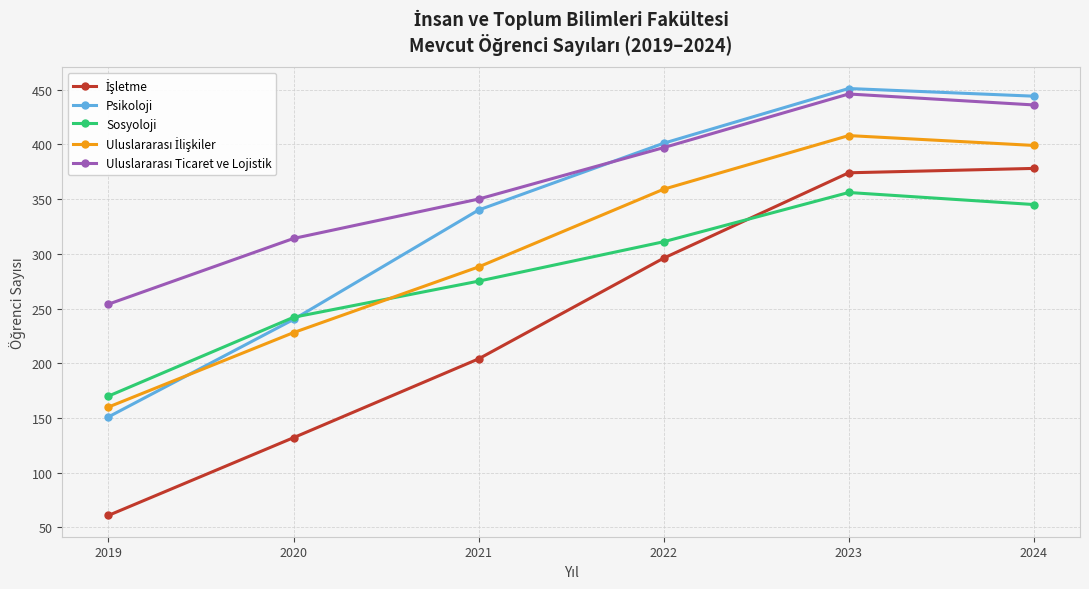

At which label does Sosyoloji reach its peak?

2023